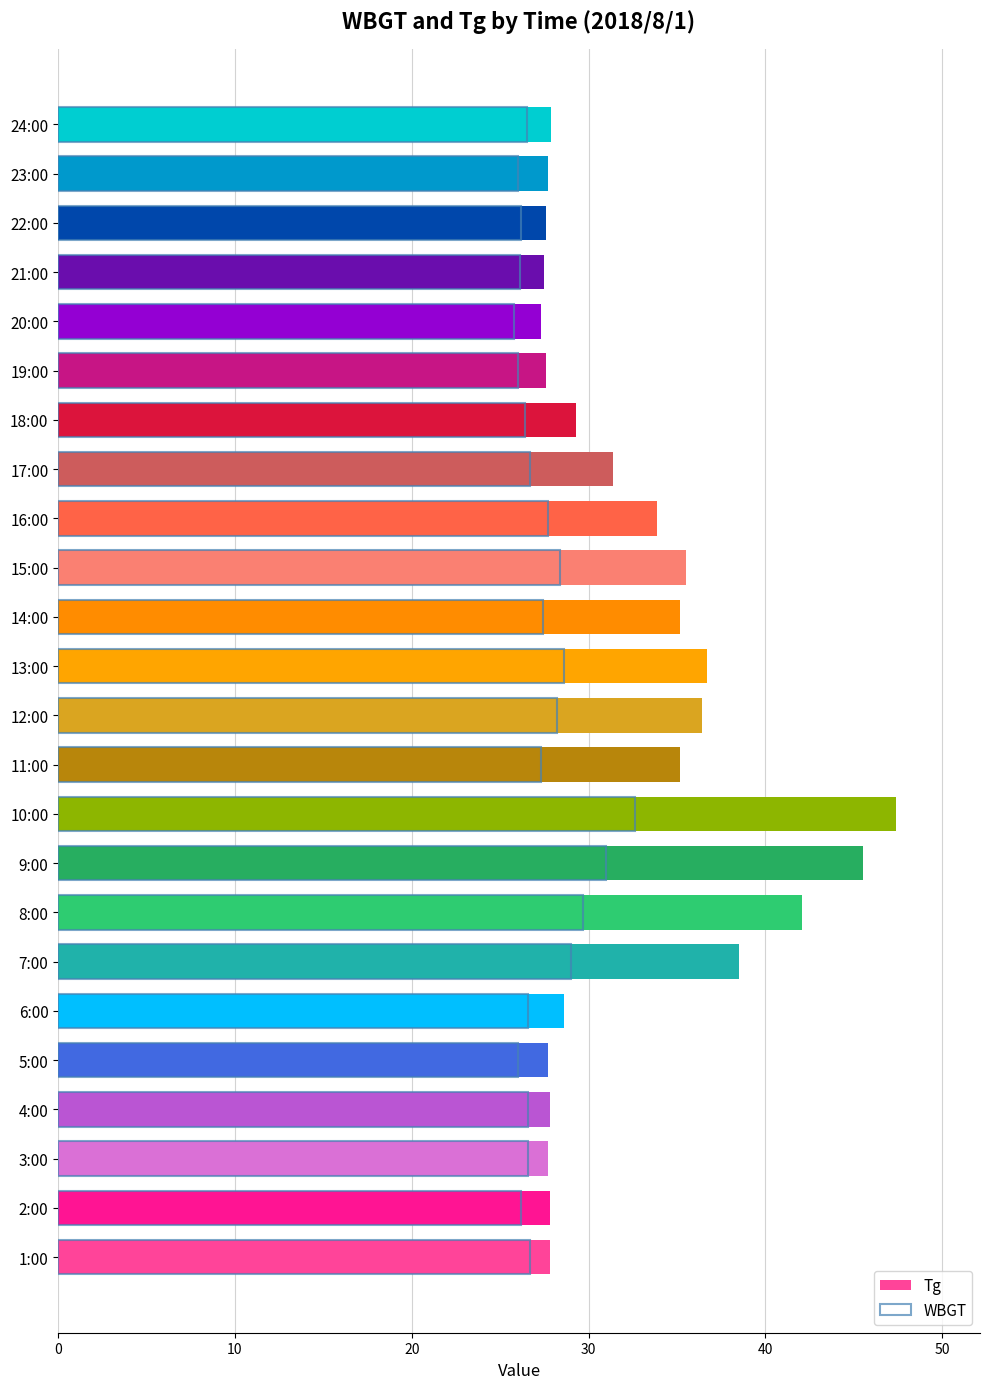

What is the label of the 7th bar from the right?

18:00